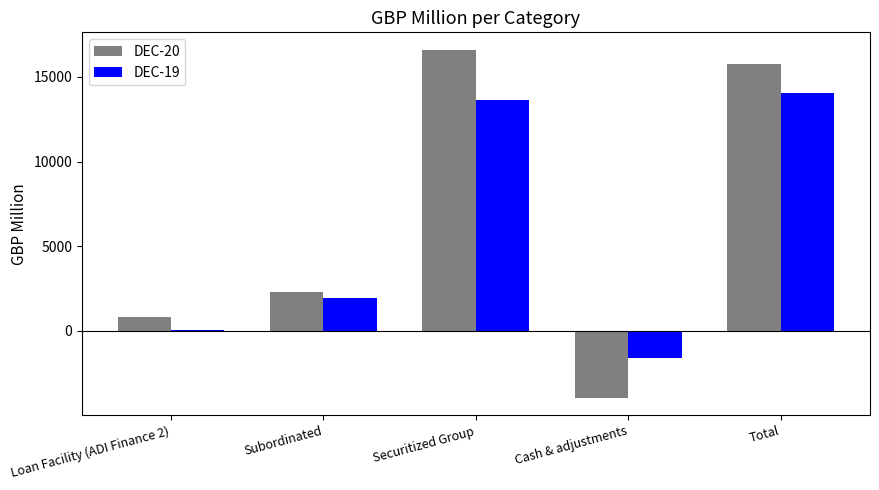

Reading left to right, transcribe all the data shown in this chart.

DEC-20: 820	2313	16606	-3949	15790
DEC-19: 75	1919	13644	-1594	14044